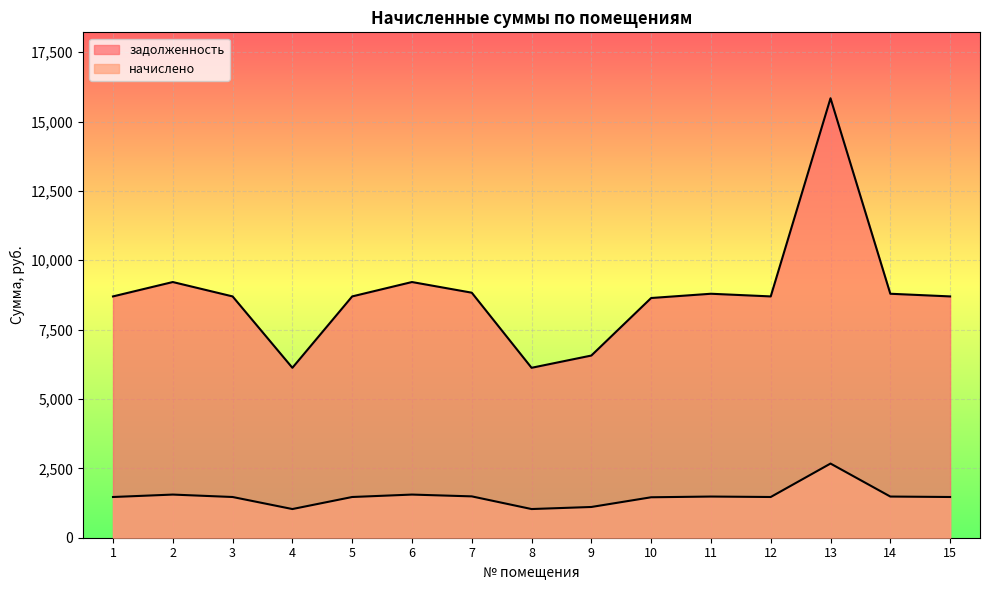

Which category has the highest value across all series?

13